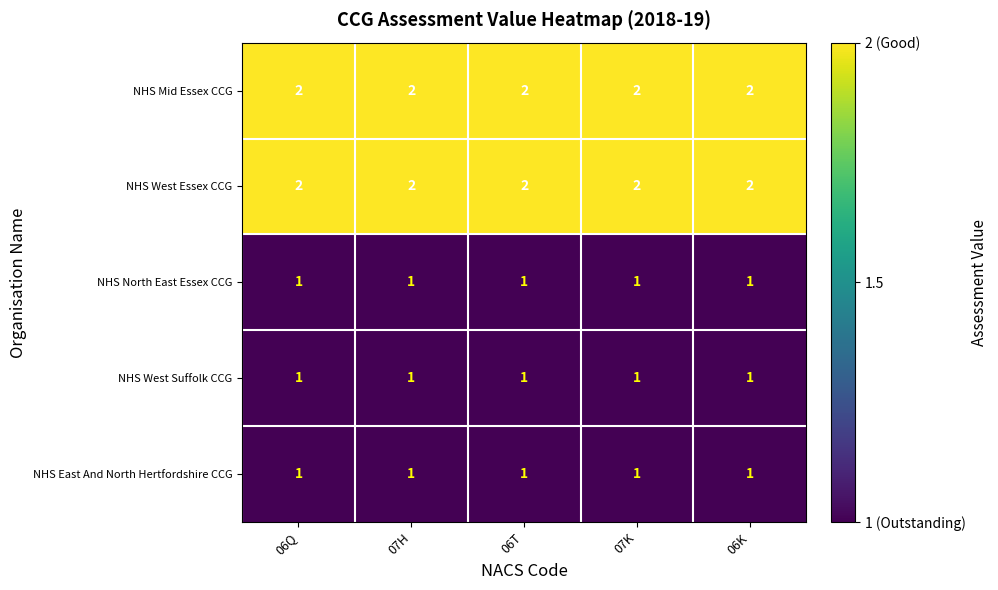

True or false: NHS West Essex CCG has a value of 1 at 07H.

False